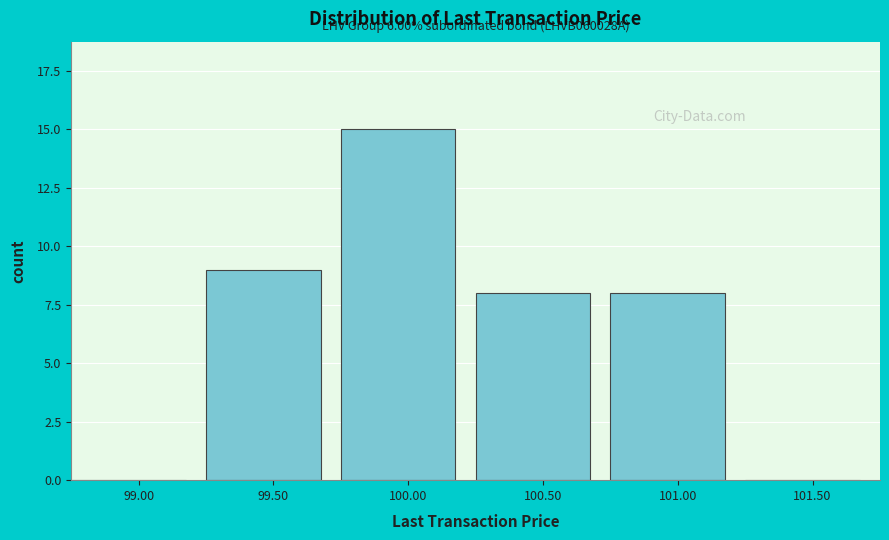

Reading left to right, list all the values displayed in this chart.

99.00=0	99.50=9	100.00=15	100.50=8	101.00=8	101.50=0